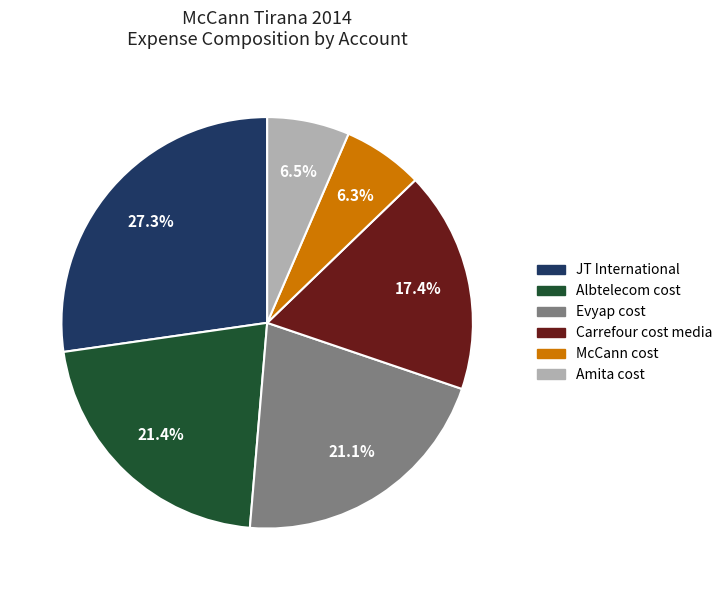

What is the largest slice in the pie chart?

JT International